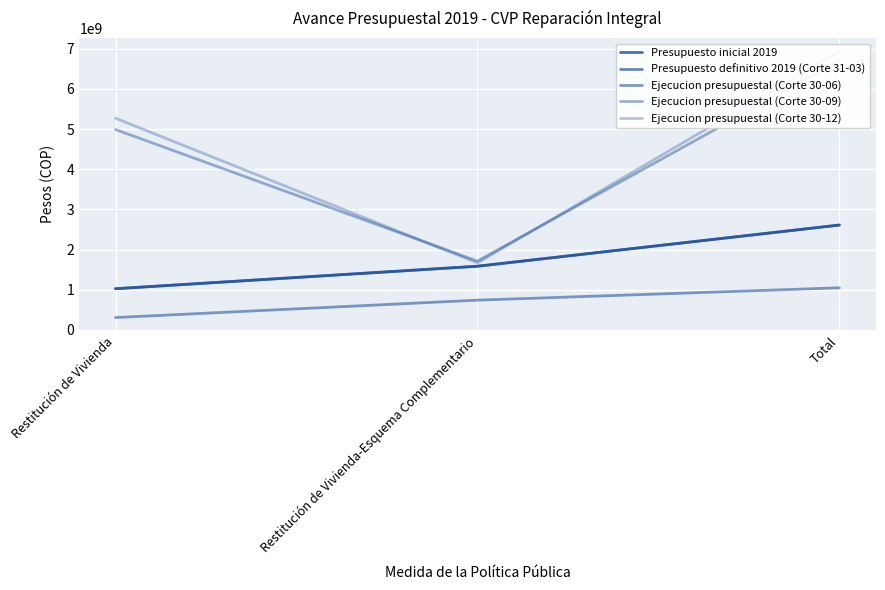

At how many categories does at least one series exceed 1637204809?

3